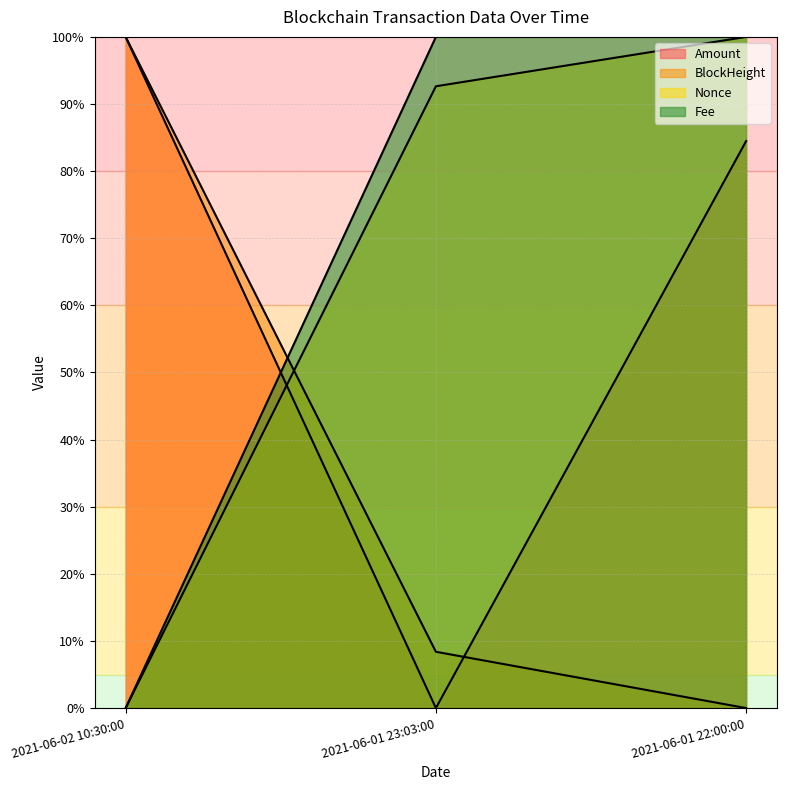

What is the difference between the maximum and minimum values in the Fee series?

100.0